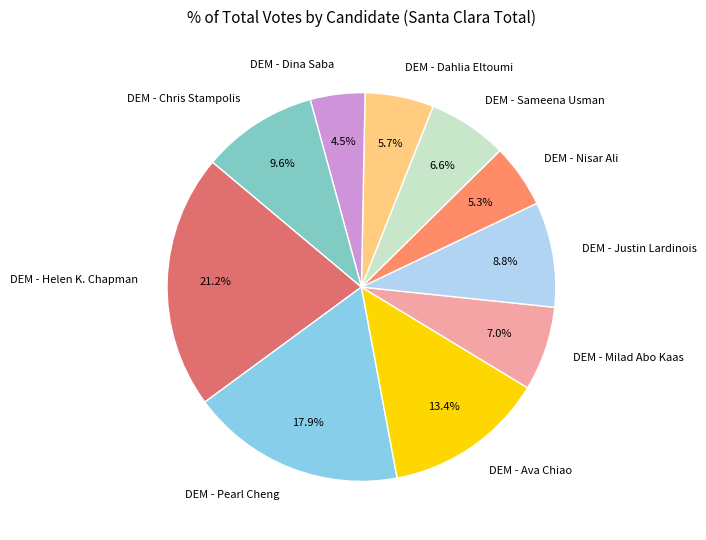

How many slices are in this pie chart?

10